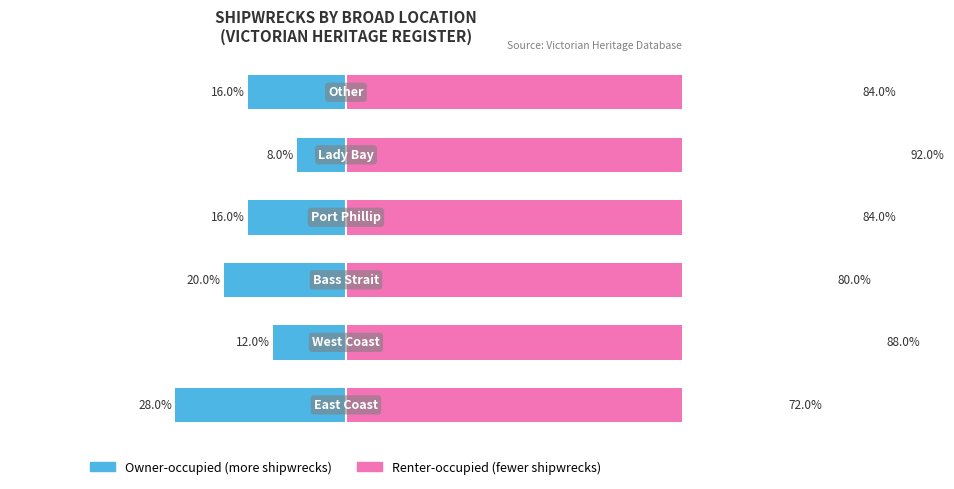

How many values in the Renter-occupied series exceed 84?

2